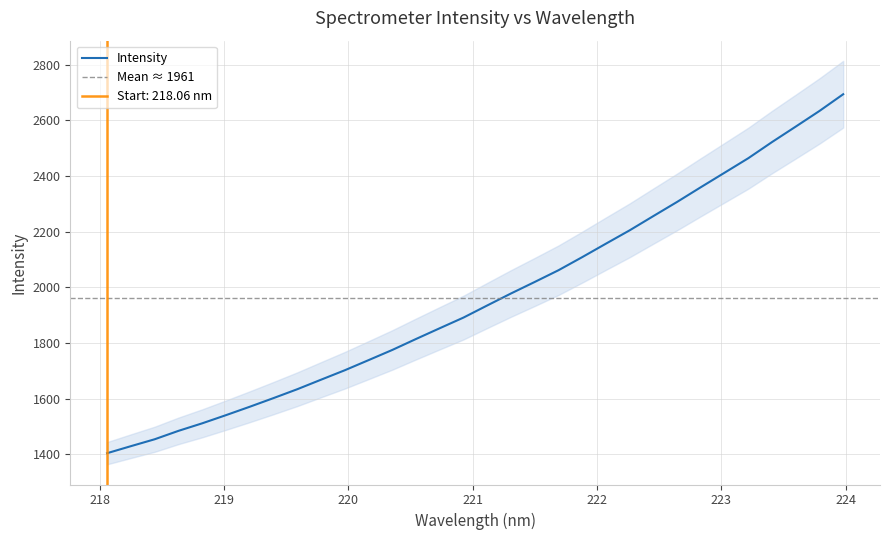

How many lines are shown in the chart?

1